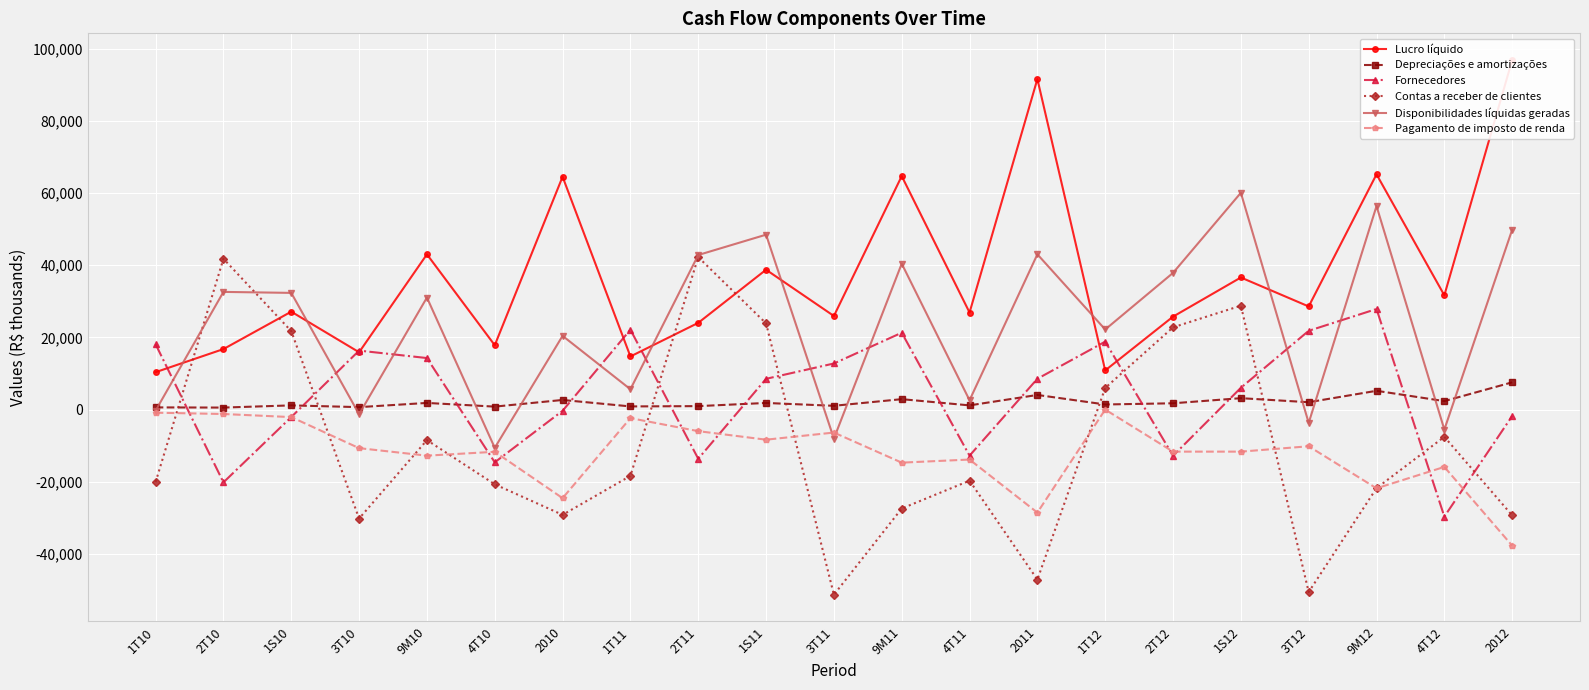

True or false: Depreciações e amortizações and Fornecedores intersect in this chart.

True